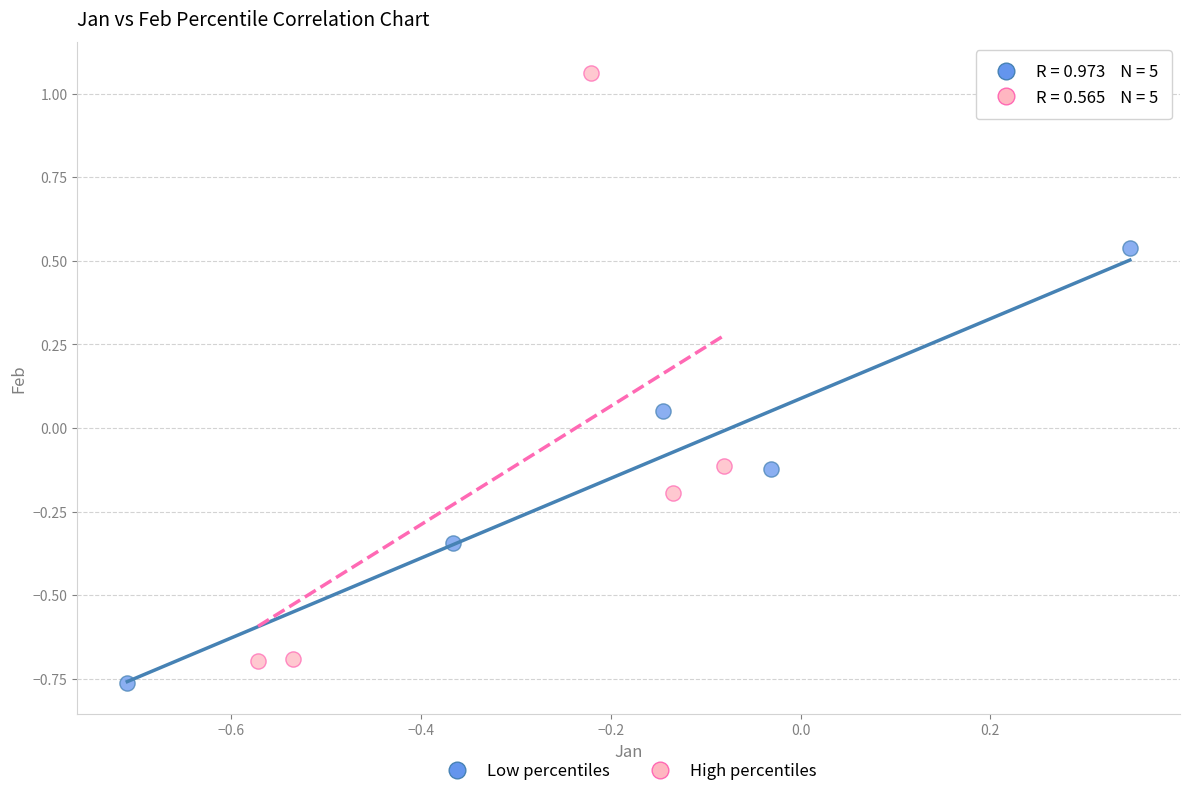

Which series has the widest spread of Y values?

High percentiles